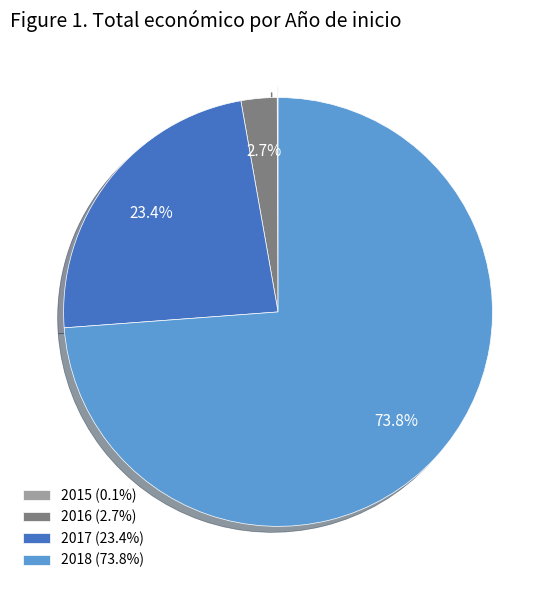

Which has a higher value, 2017 (23.4%) or 2018 (73.8%)?

2018 (73.8%)